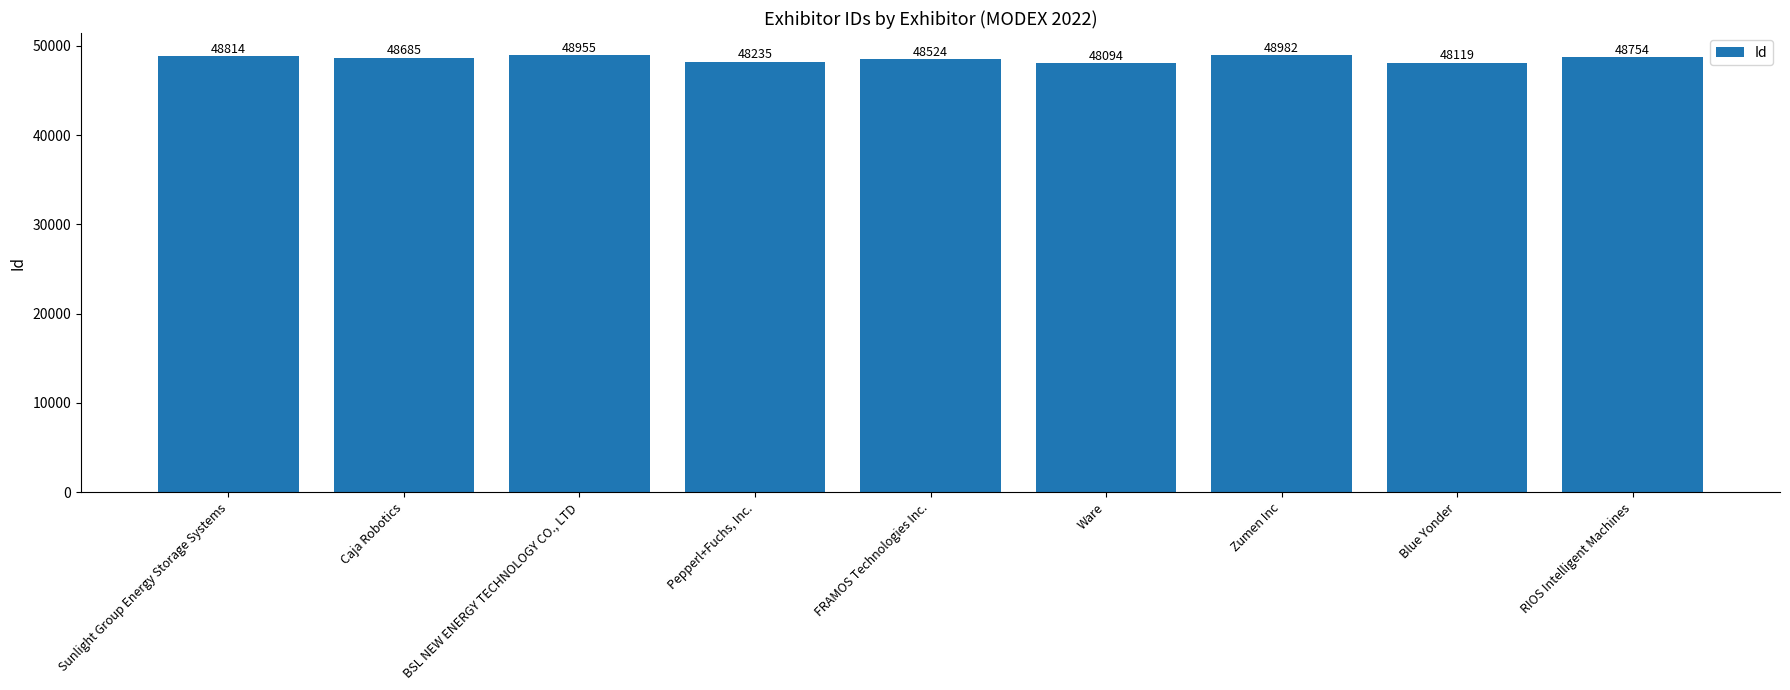

Are the bars horizontal?

No